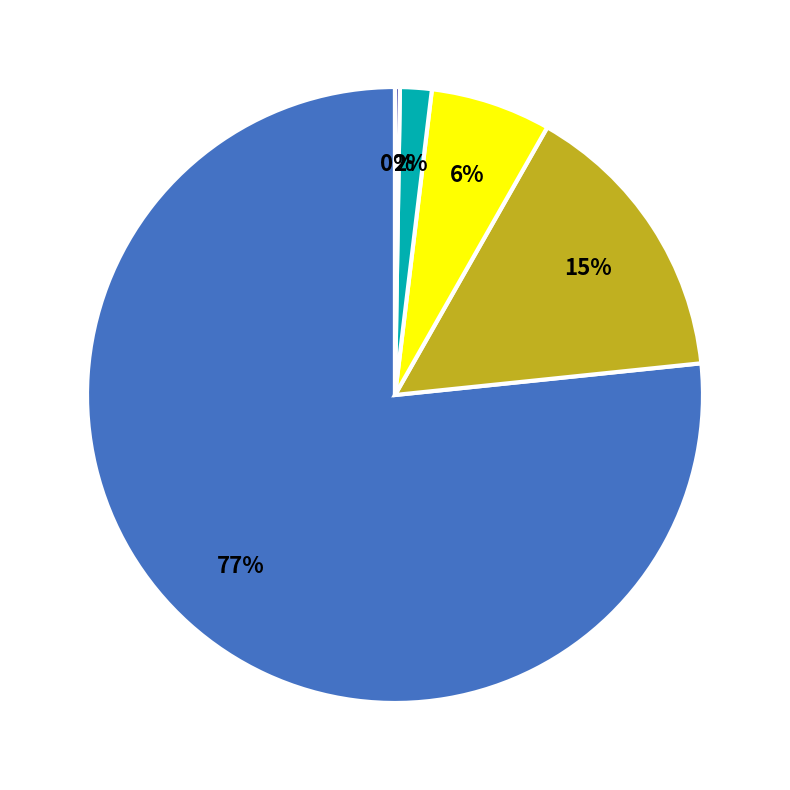

Is there any slice that represents more than half of the pie?

Yes